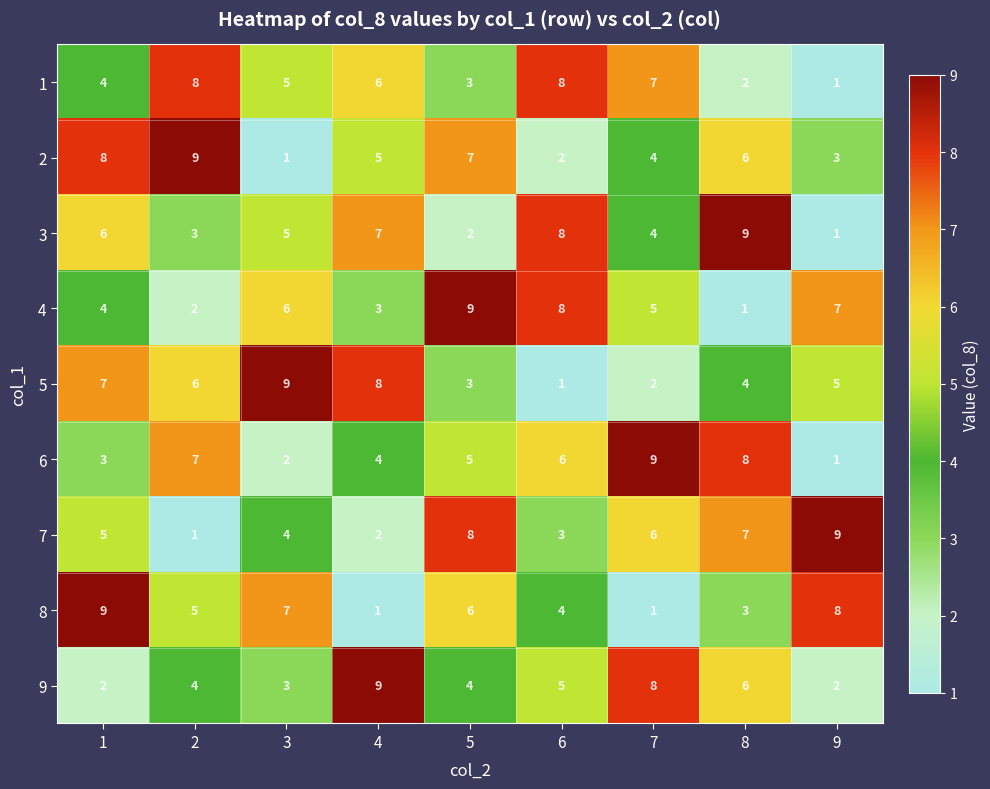

The value of 2 at 6 is 1. True or false?

False